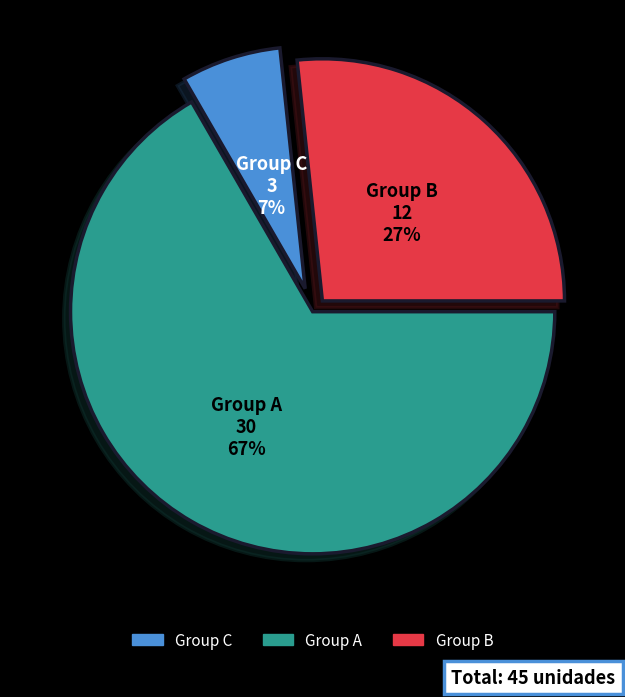

To the nearest percent, what is the average slice percentage?

33%